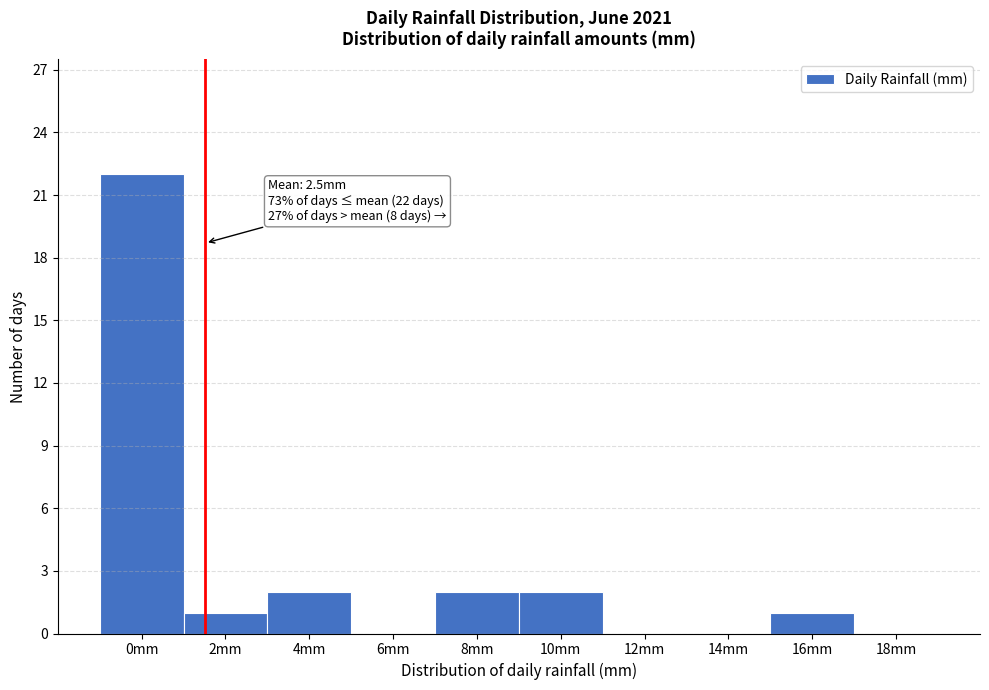

Reading left to right, transcribe all the data shown in this chart.

0mm=22	2mm=1	4mm=2	6mm=0	8mm=2	10mm=2	12mm=0	14mm=0	16mm=1	18mm=0